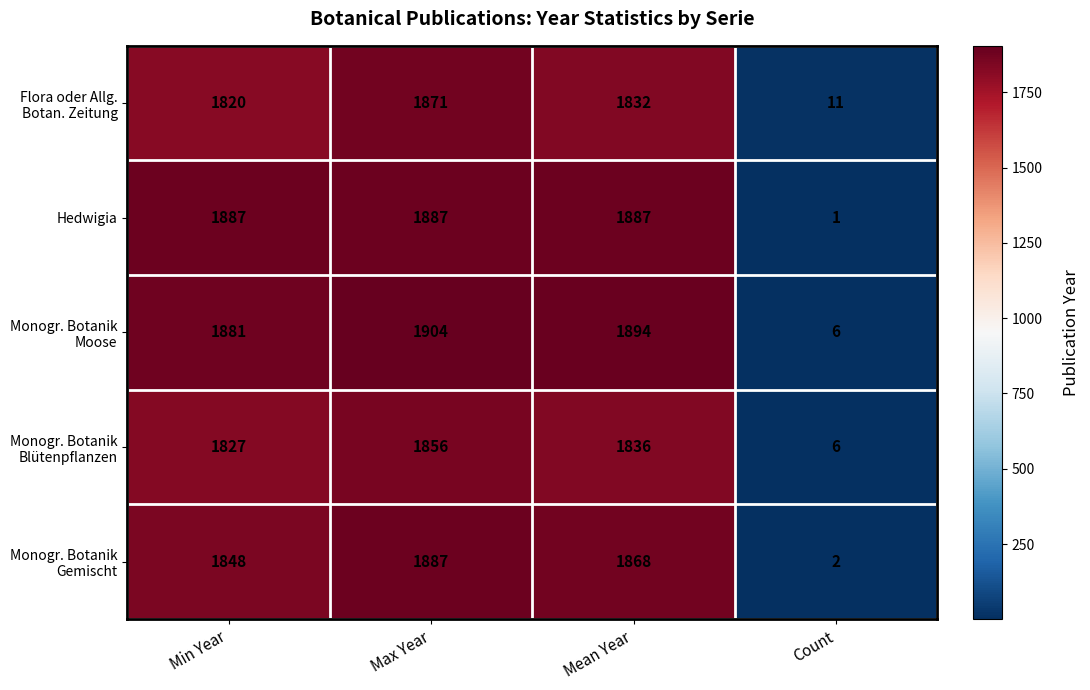

Which label corresponds to the smallest value in the chart?

Count